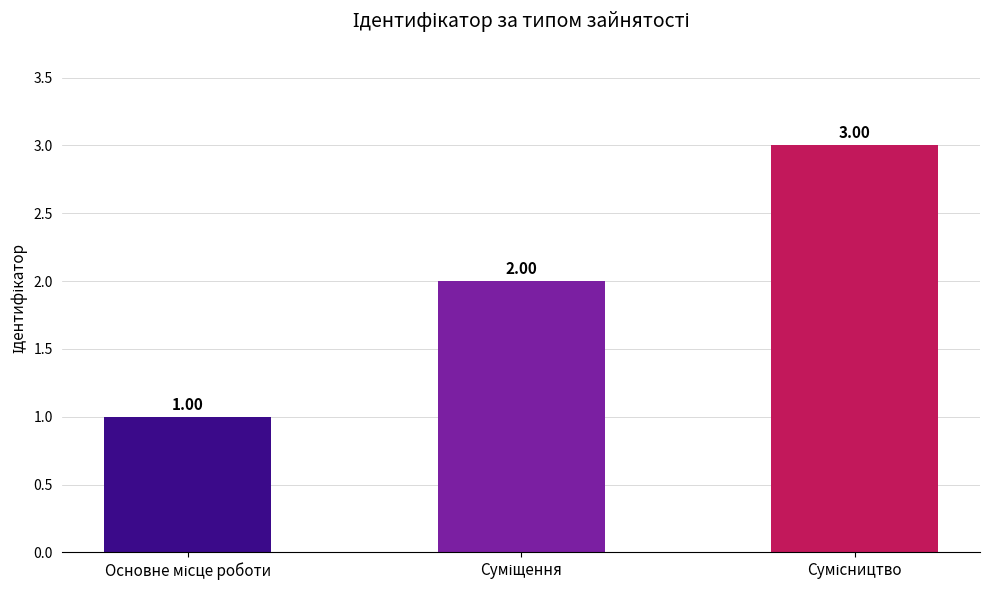

How many categories are shown in the chart?

3